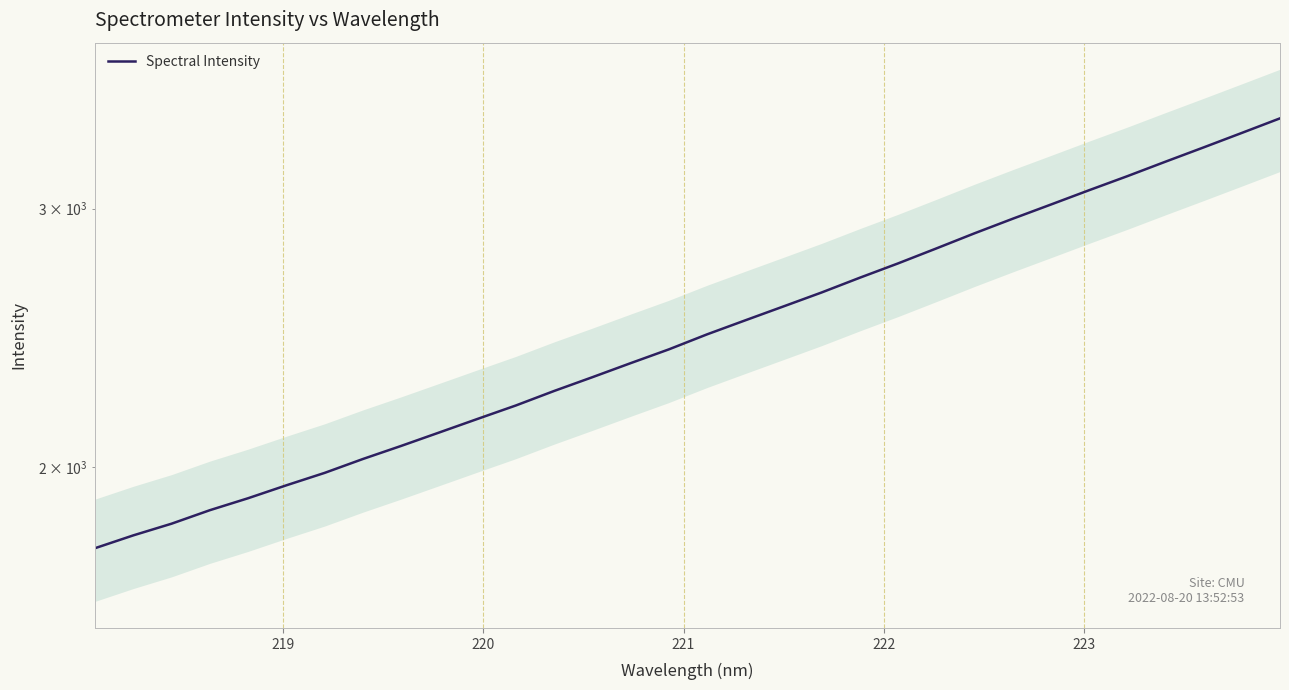

Is it true that the value at 19 is 3520.0?

False